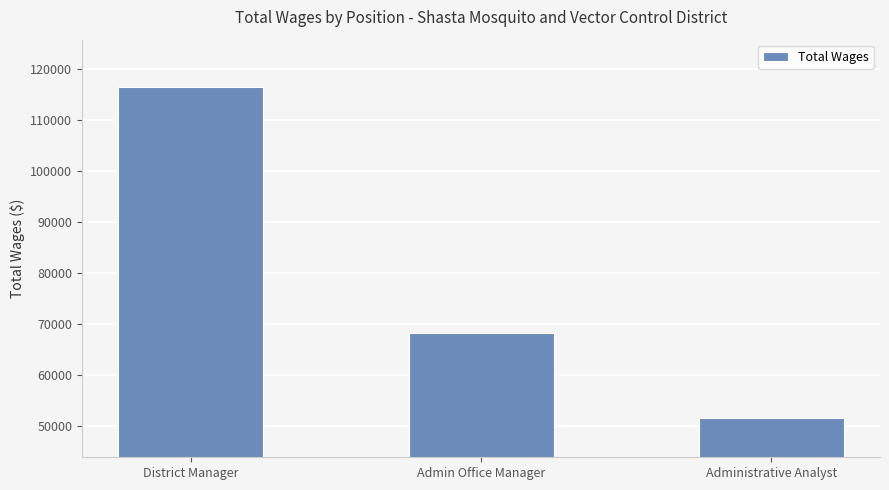

Where is the data nearest to the value 84071?

Admin Office Manager